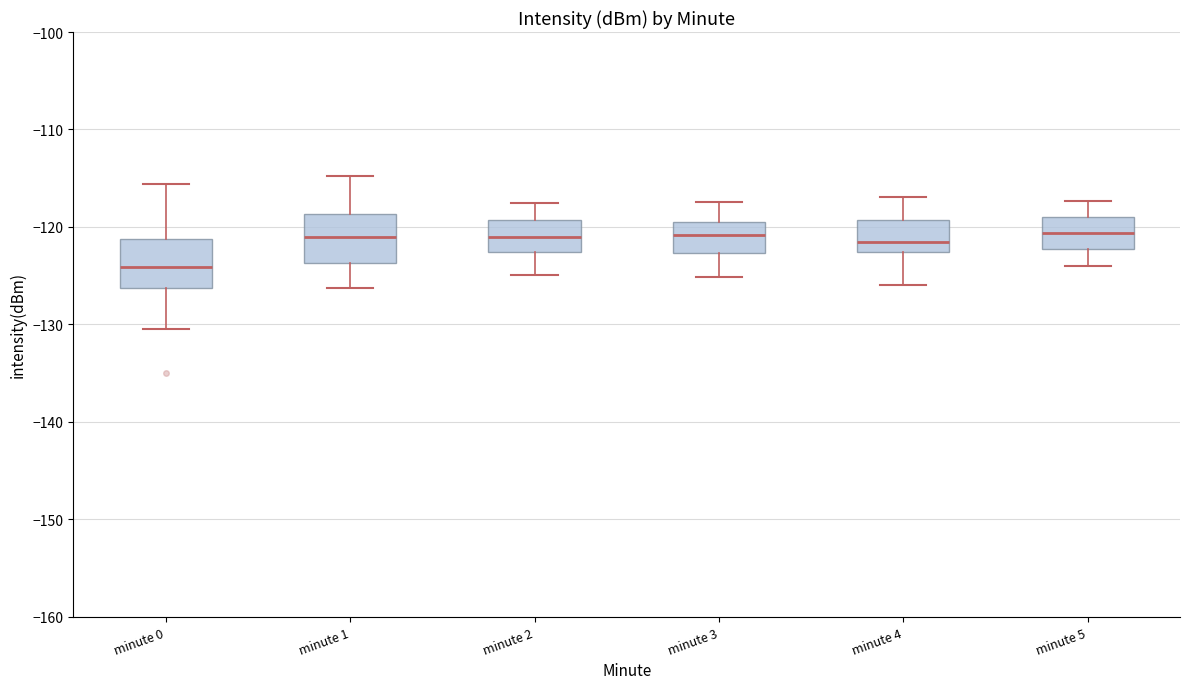

Which box has the lowest median line?

minute 0